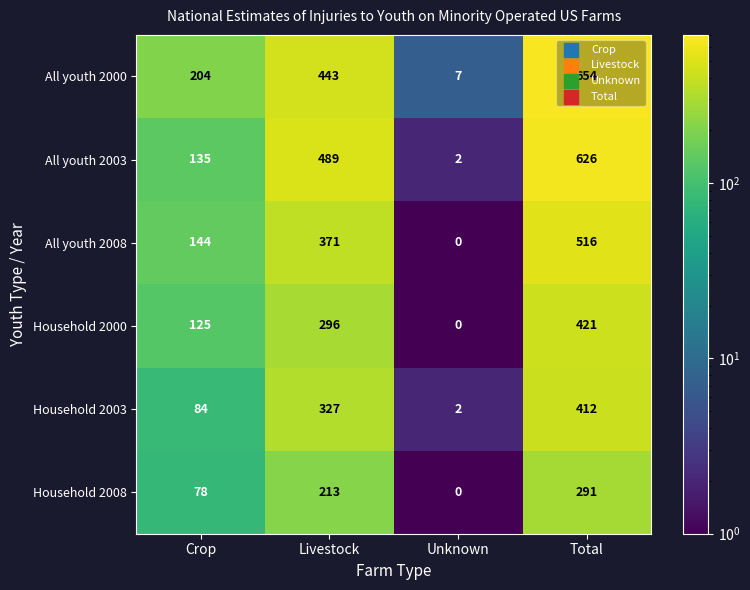

At which label is Household 2000 closest to 210?

Crop